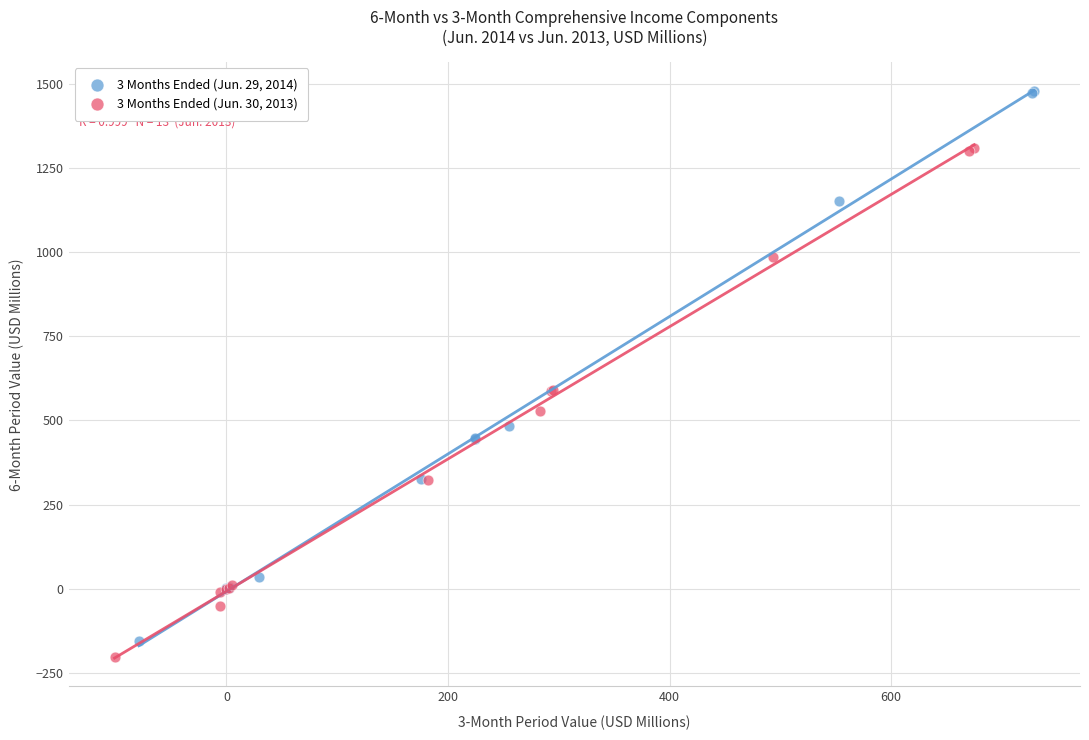

Which series has the largest Y range (max minus min)?

3 Months Ended (Jun. 29, 2014)